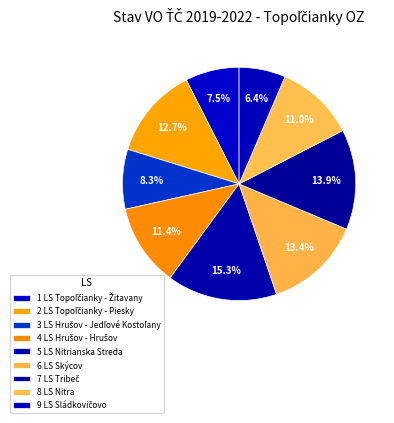

What percentage is the 4 LS Hrušov - Hrušov slice, to the nearest percent?

11%